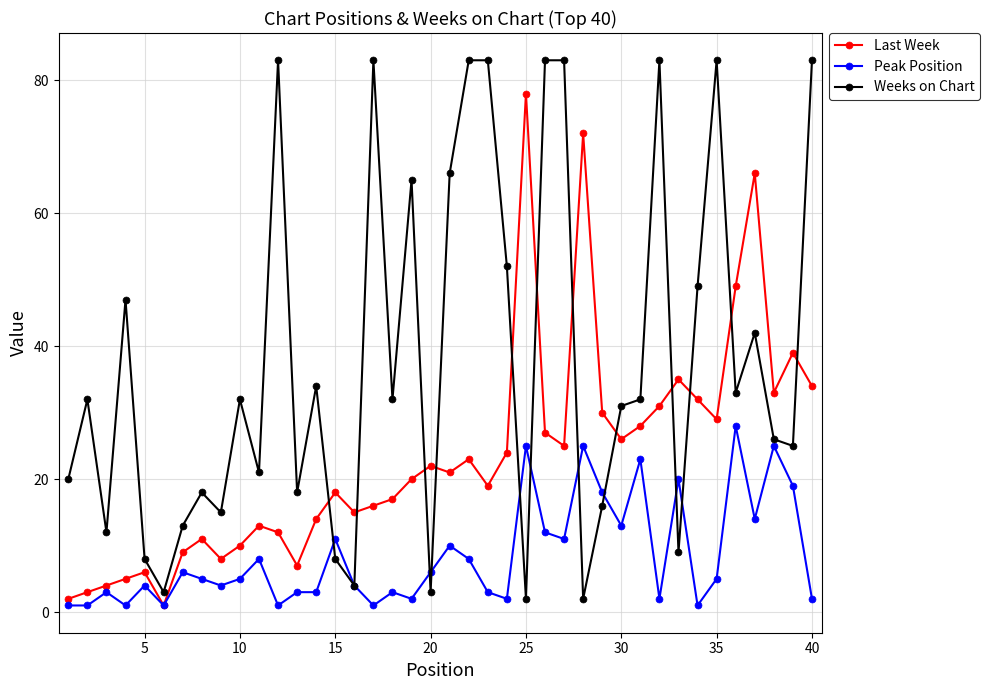

Rank the series by their maximum value, from highest to lowest.

Weeks on Chart, Last Week, Peak Position